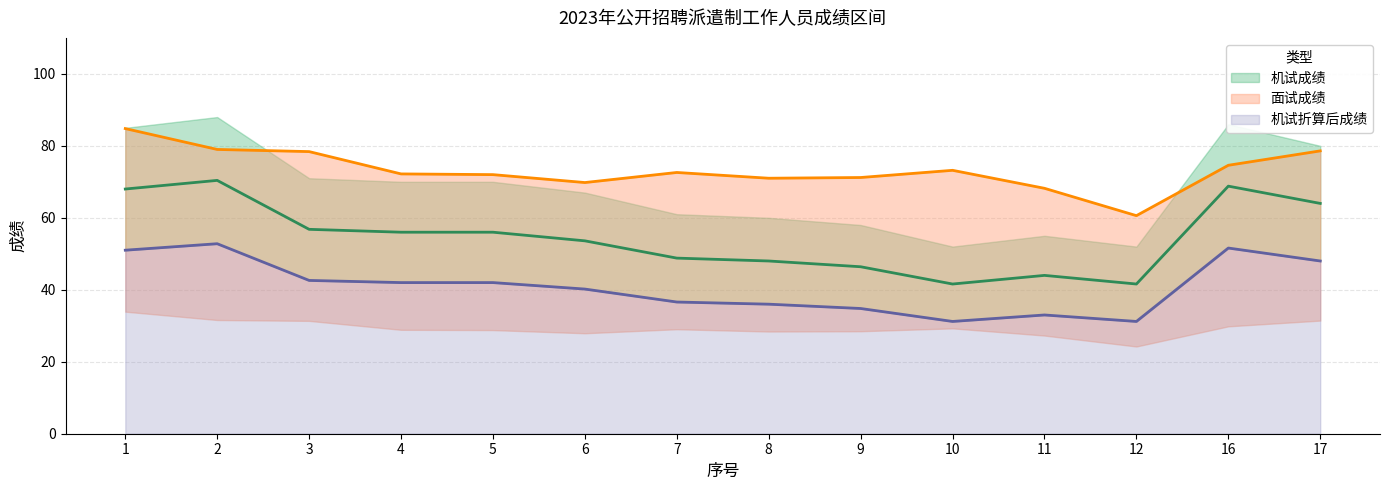

Reading left to right, what are all the values shown in this chart?

机试成绩: 68.0	70.4	56.8	56.0	56.0	53.6	48.8	48.0	46.4	41.6	44.0	41.6	68.8	64.0
机试折算后成绩: 51.0	52.8	42.6	42.0	42.0	40.2	36.6	36.0	34.8	31.2	33.0	31.2	51.6	48.0
面试成绩: 84.8	79.0	78.4	72.2	72.0	69.8	72.6	71.0	71.2	73.2	68.2	60.6	74.6	78.6